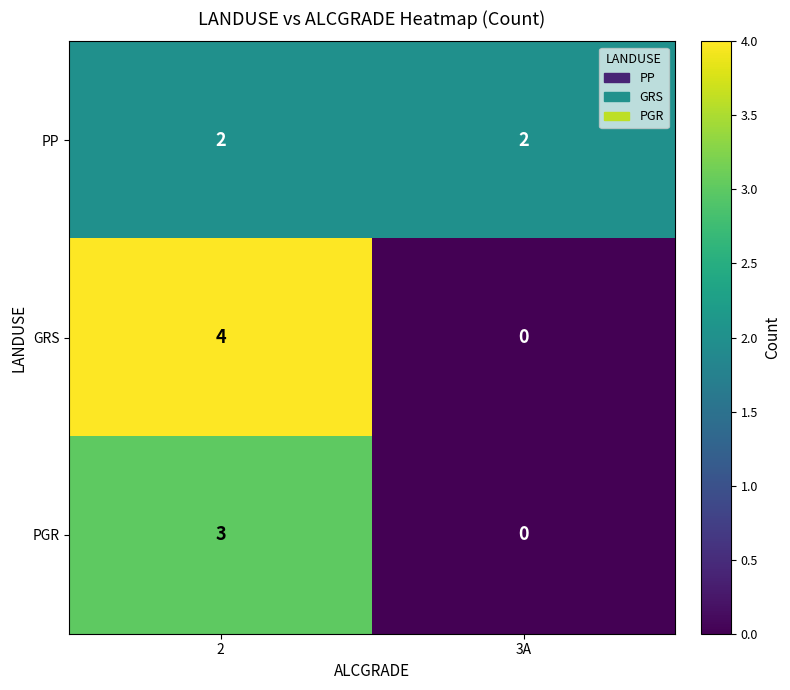

The value of PGR at 3A is 0. True or false?

True